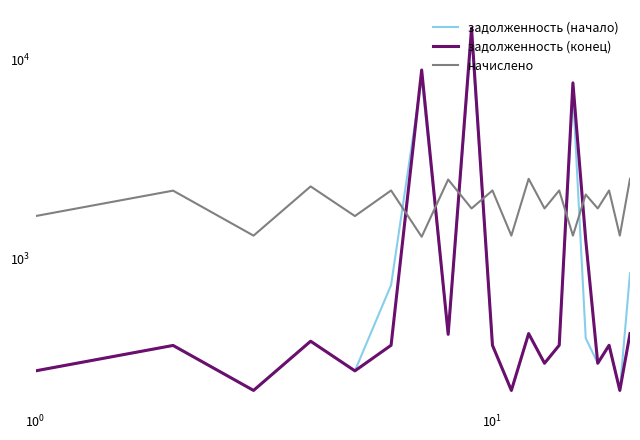

Rank the series by their maximum value, from highest to lowest.

задолженность (конец), задолженность (начало), начислено